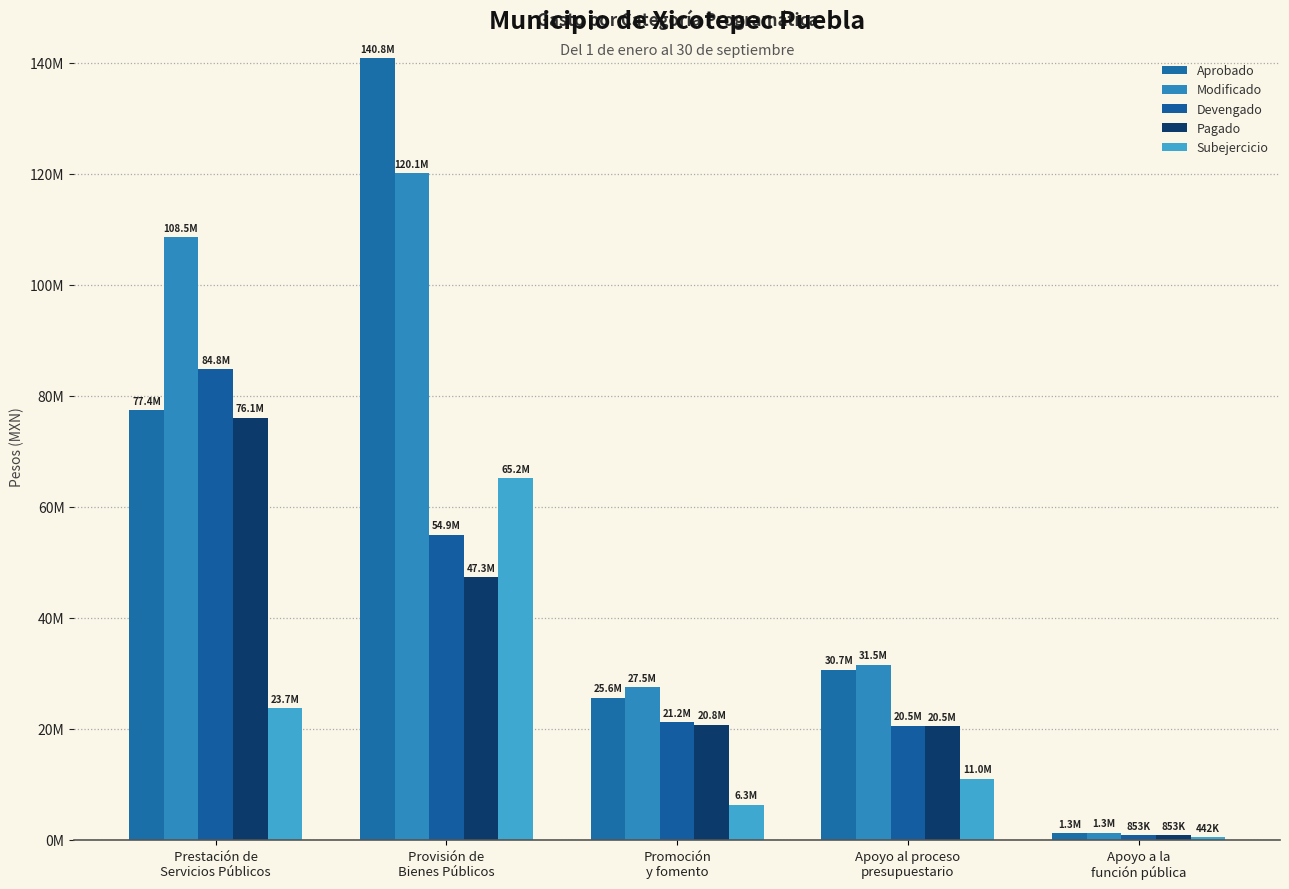

List the labels in order of Subejercicio value, largest first.

Provisión de
Bienes Públicos, Prestación de
Servicios Públicos, Apoyo al proceso
presupuestario, Promoción
y fomento, Apoyo a la
función pública